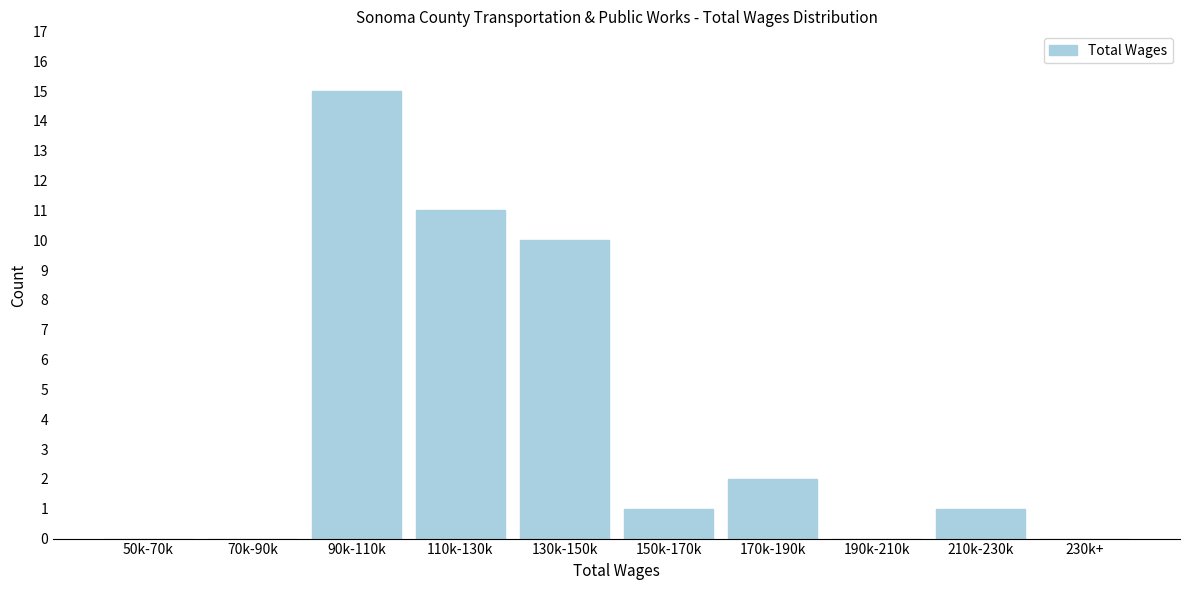

Reading right to left, what are all the values shown in this chart?

230k+=0	210k-230k=1	190k-210k=0	170k-190k=2	150k-170k=1	130k-150k=10	110k-130k=11	90k-110k=15	70k-90k=0	50k-70k=0